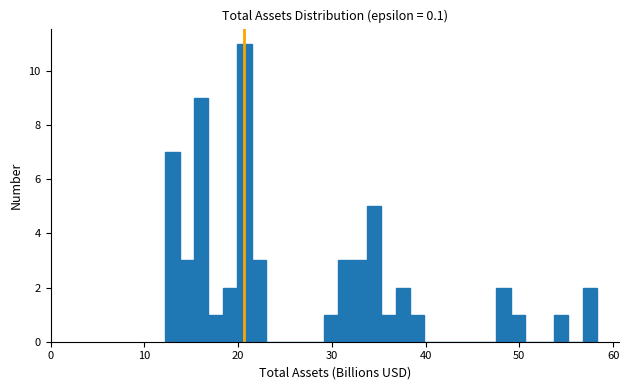

Read against the x-axis, roughly where is the centre of the tallest bar?

21